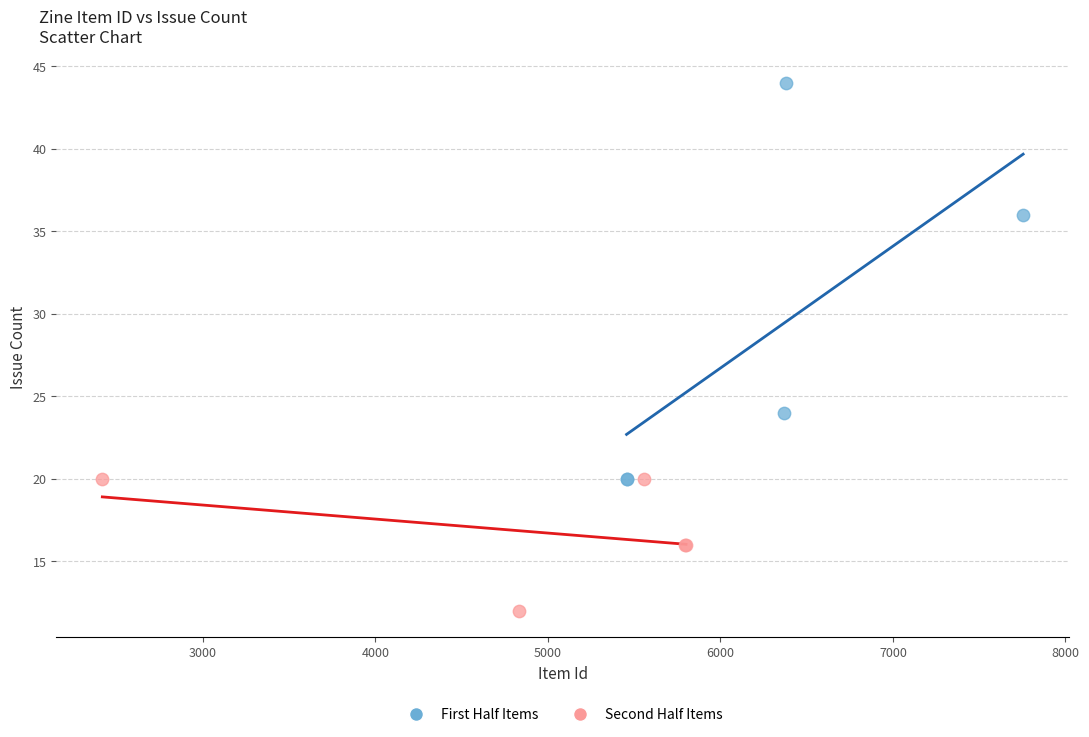

Which series reaches the minimum Y coordinate?

Second Half Items